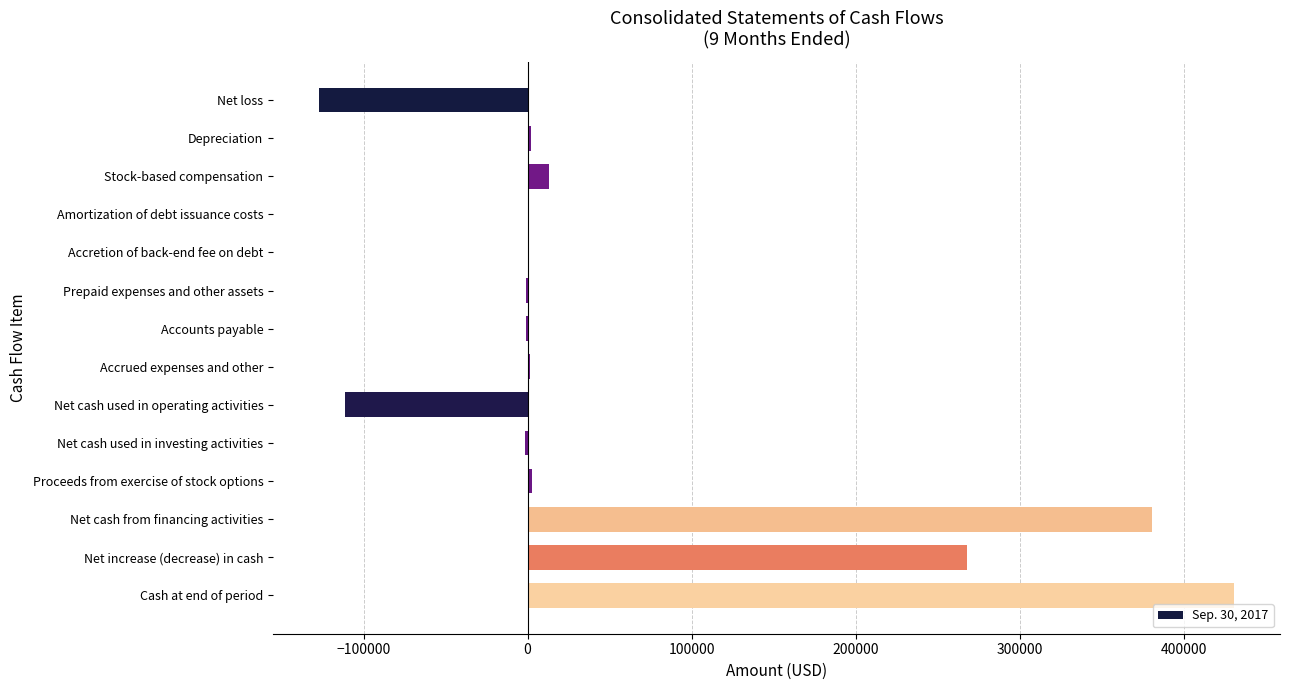

At which label is the value closest to 151706?

Net increase (decrease) in cash